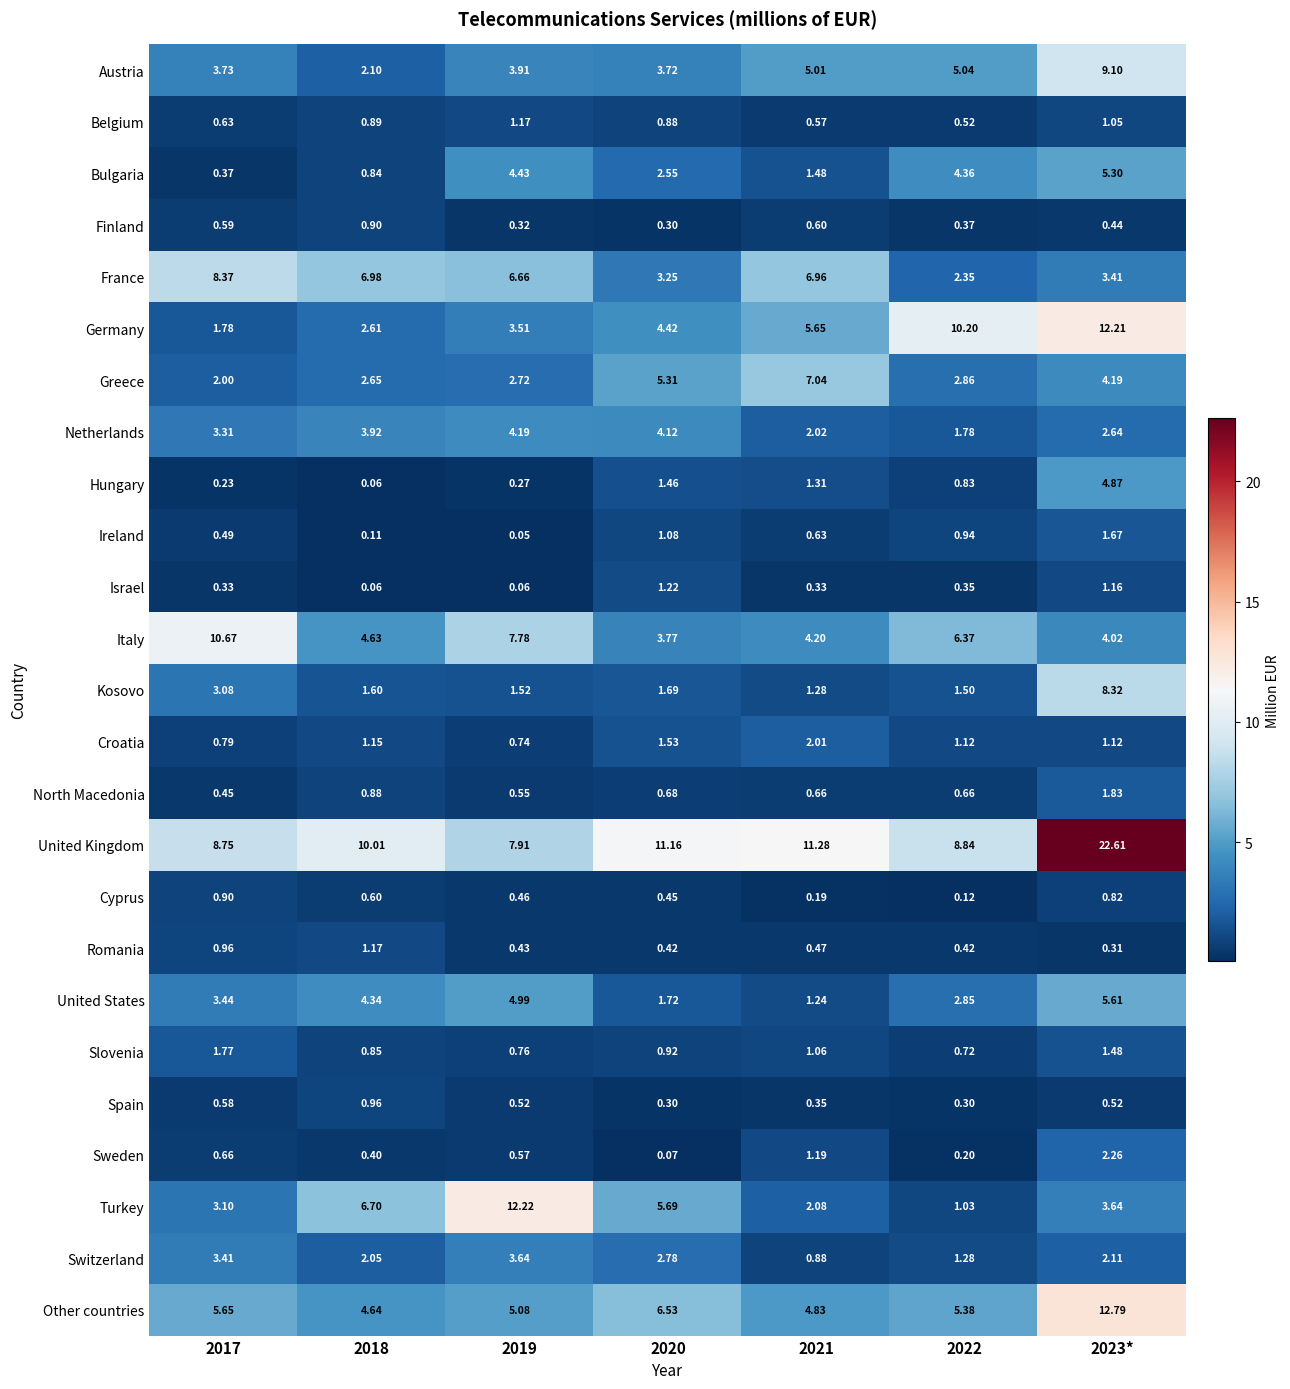

Which series has the largest total across all categories?

United Kingdom